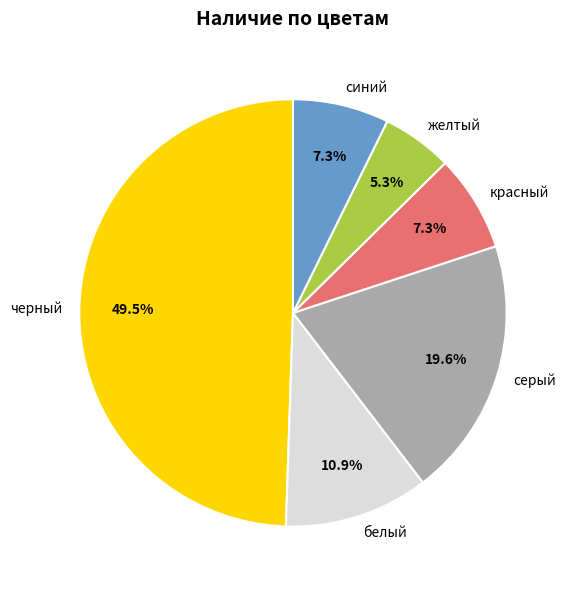

Is the sum of желтый and белый greater than half?

No